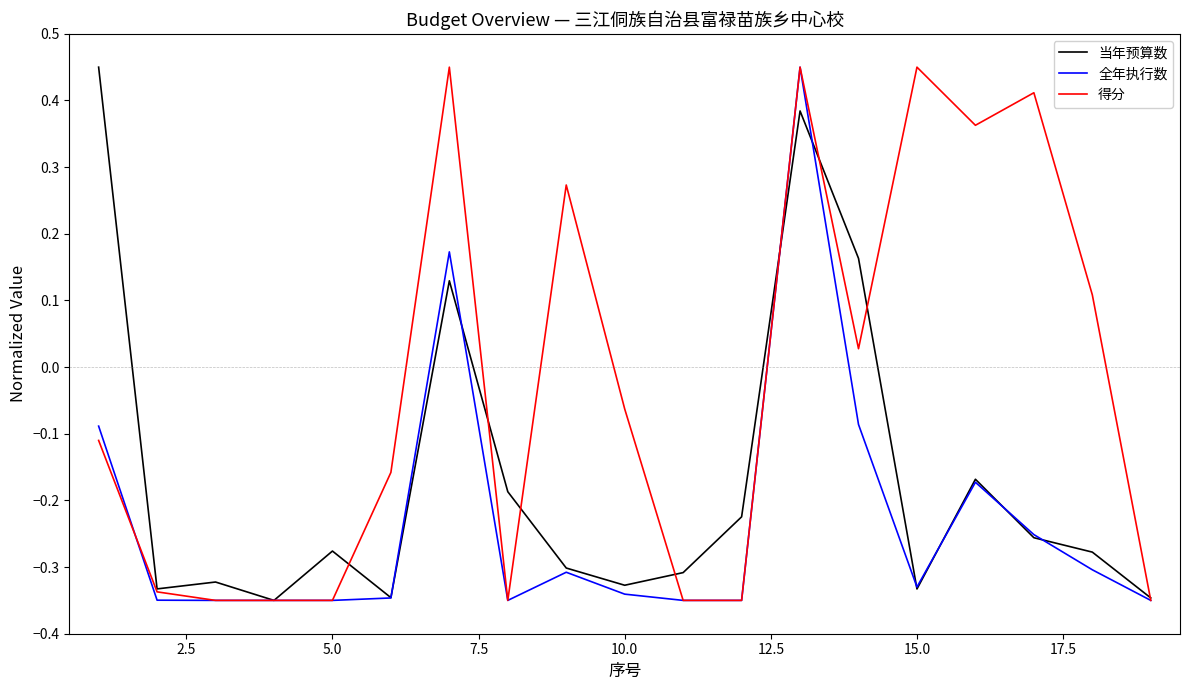

Rank the series by their average value, from lowest to highest.

全年执行数, 当年预算数, 得分